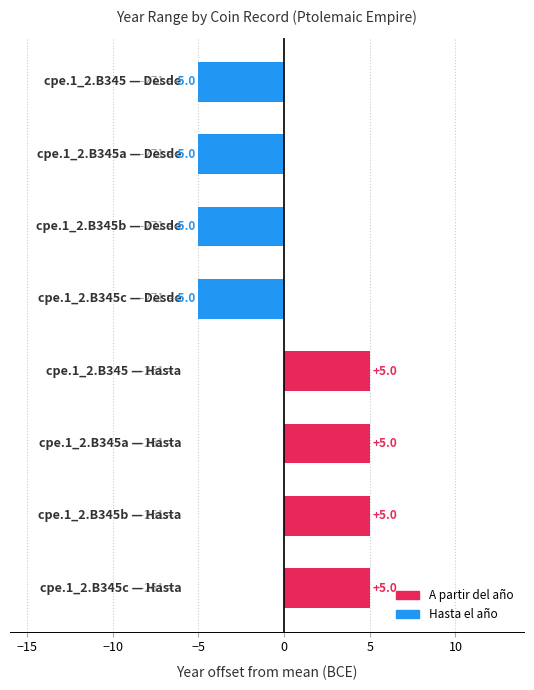

What is the difference between the second highest and minimum values?

10